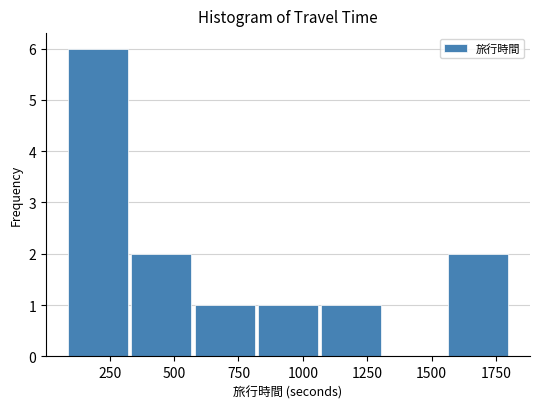

Reading left to right, list every bar in this chart as the range it spans on the x-axis followed by its height. Neither the bar edges nor the heights are printed on the chart, so give them approximately, as read against the axes.

100 to 350: 6
350 to 550: 2
550 to 800: 1
800 to 1050: 1
1050 to 1300: 1
1300 to 1550: 0
1550 to 1800: 2